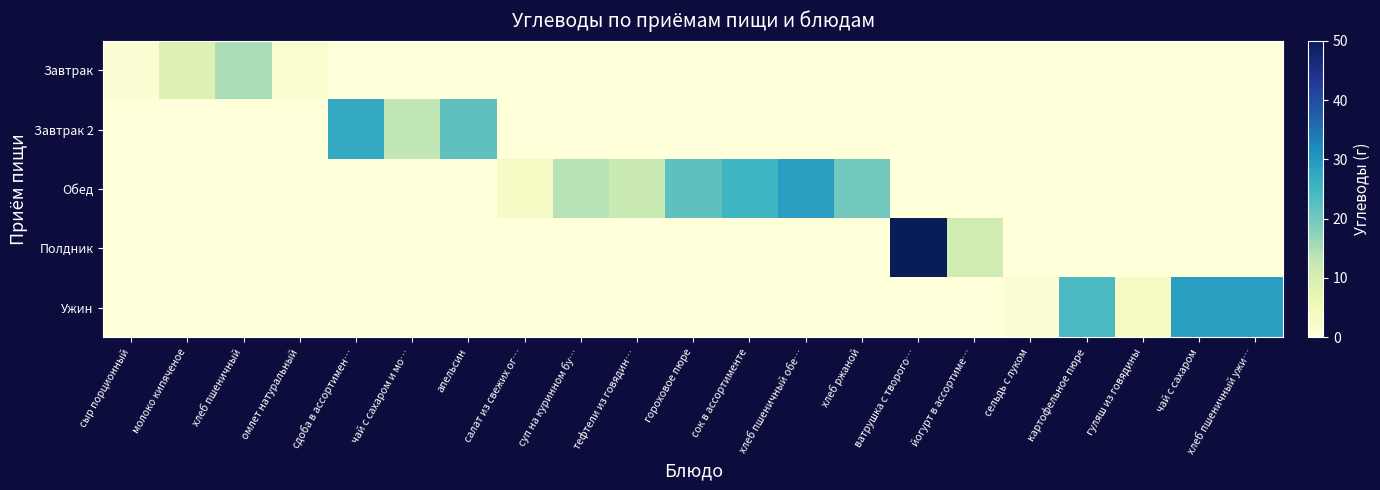

What is the total value across all series at сдоба в ассортимен…?

27